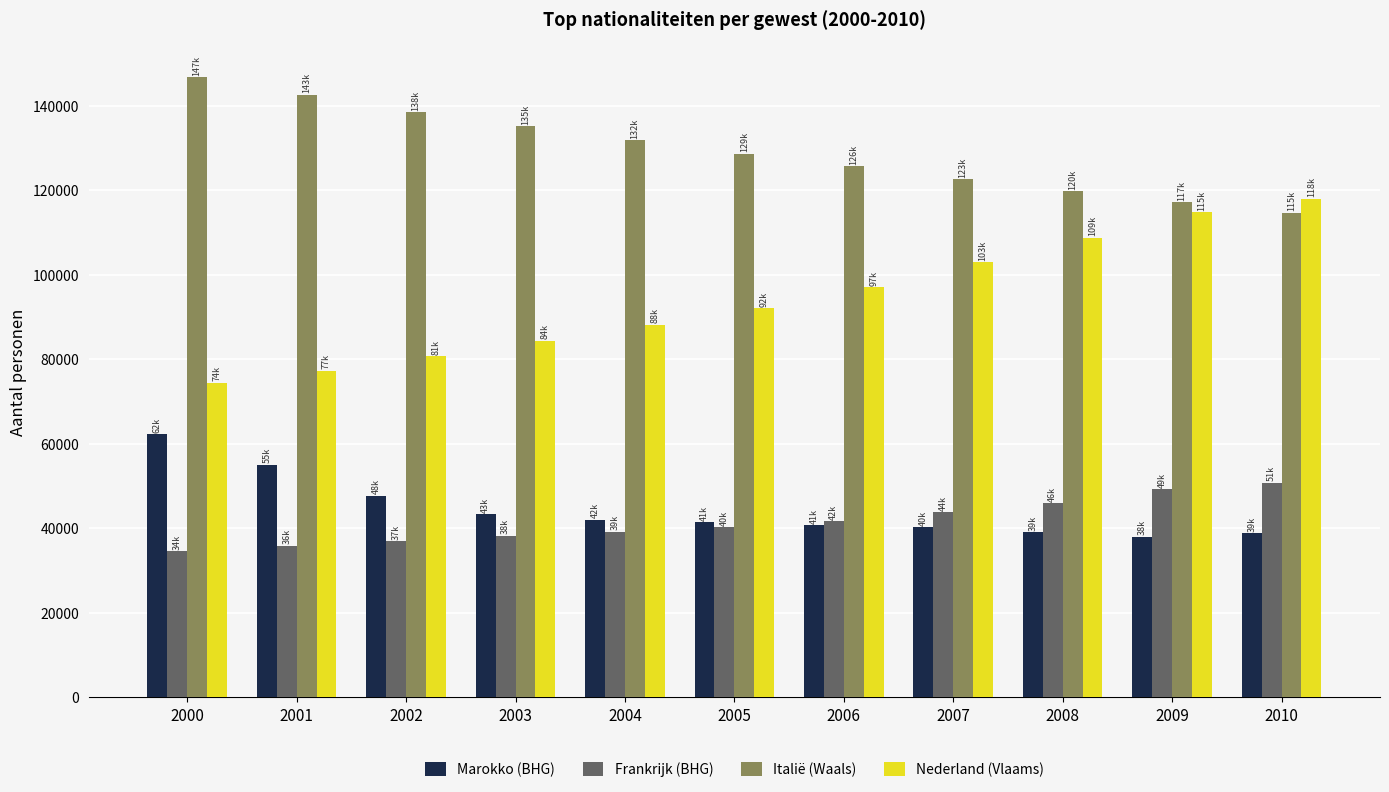

Does the chart contain any negative values?

No